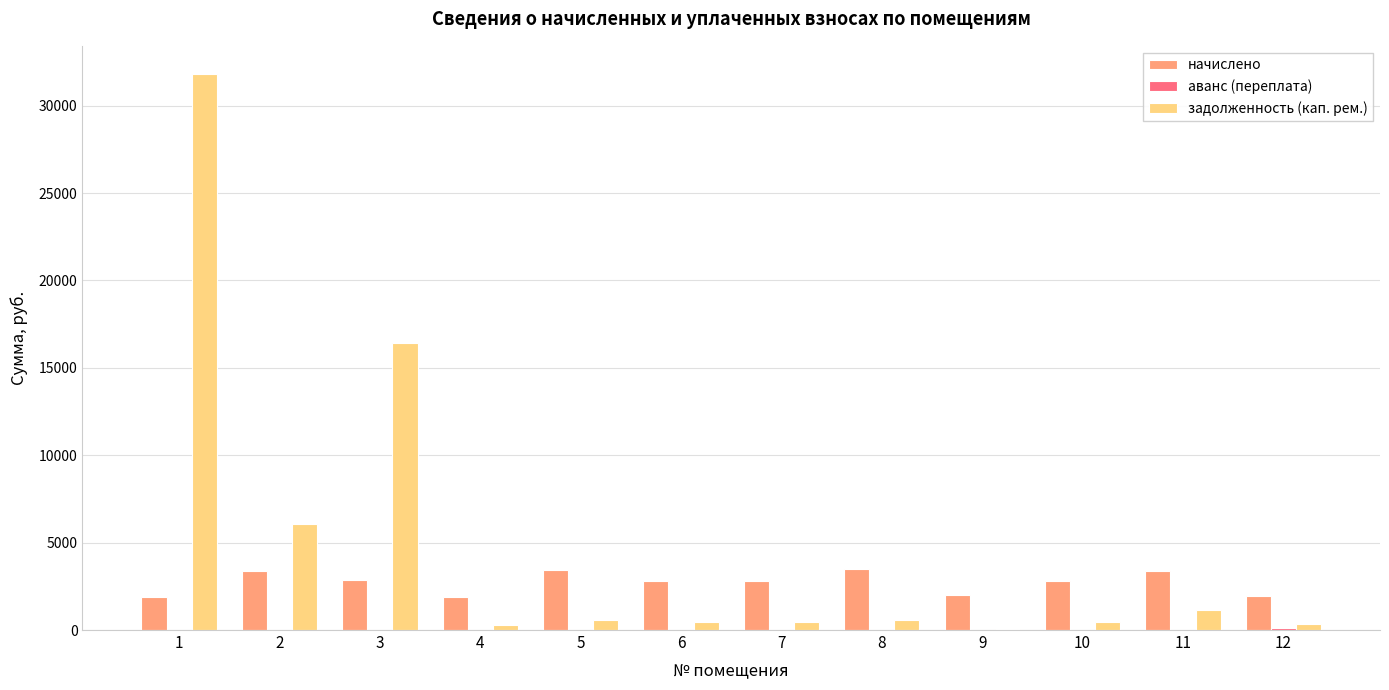

Which series has the widest spread of values?

задолженность (кап. рем.)